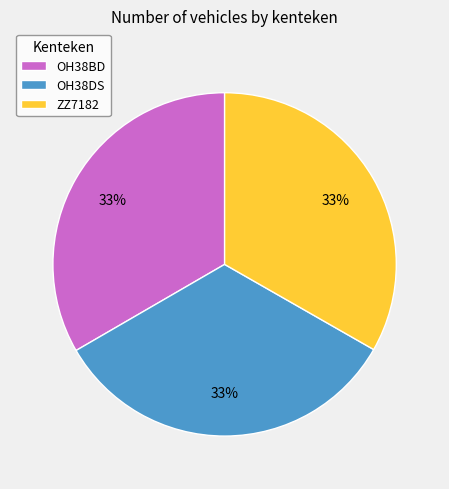

How many slices are in this pie chart?

3